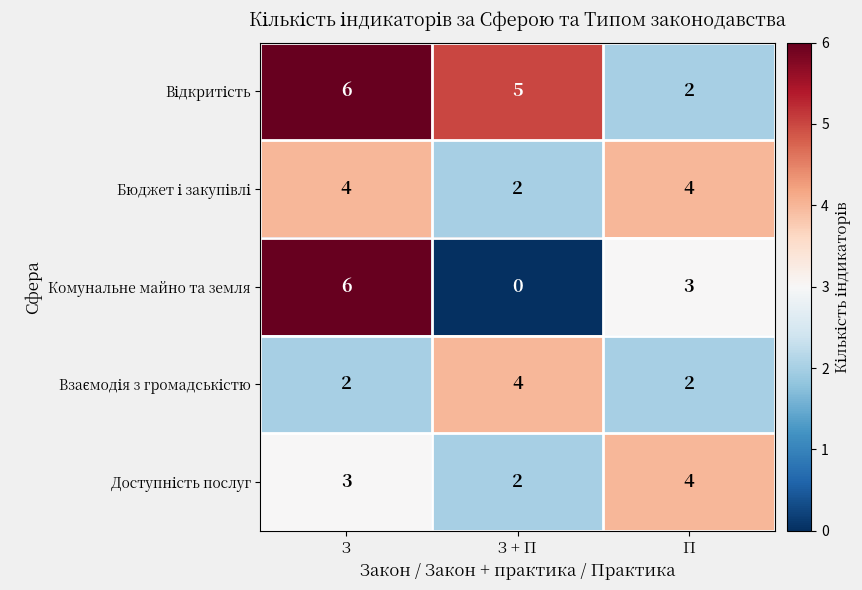

Which series has the widest spread of values?

Комунальне майно та земля